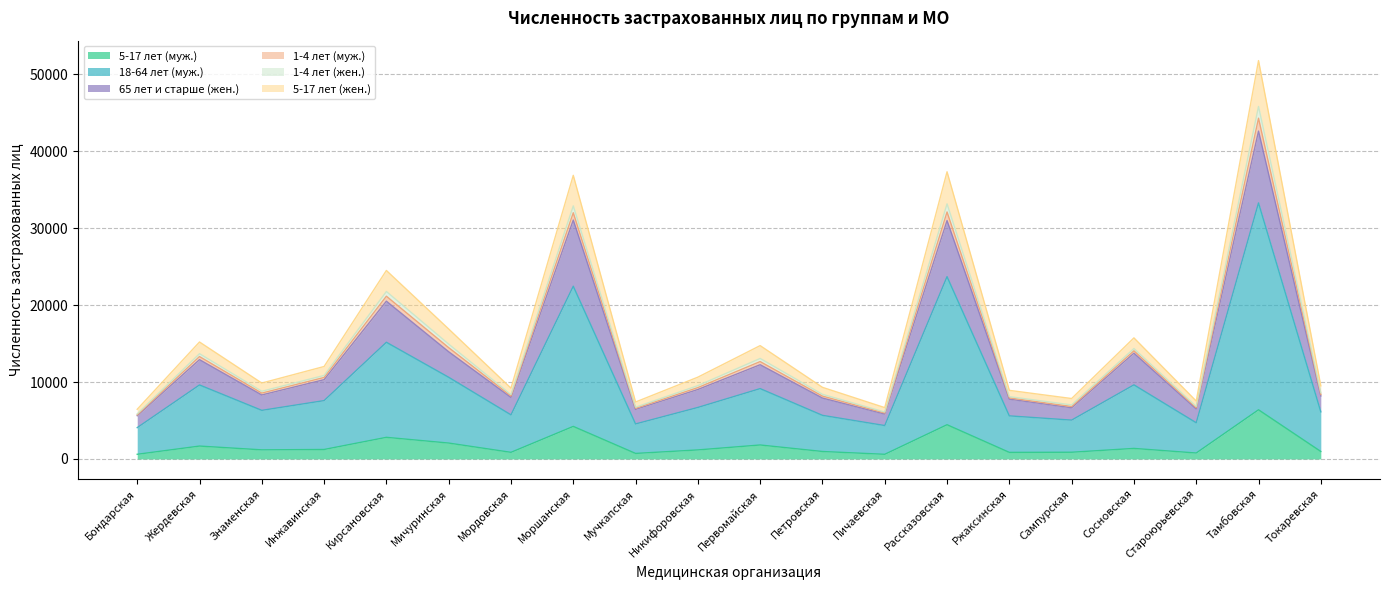

What is the value of the 5-17 лет (муж.) point at the 11th from the left?

1815